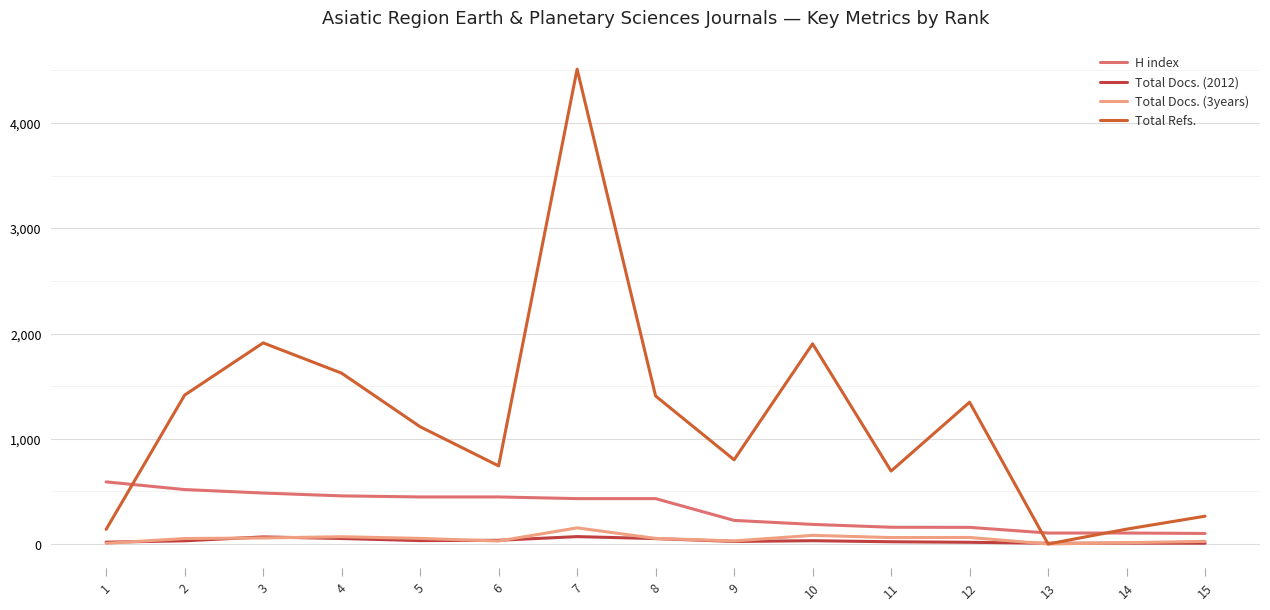

At which label does Total Docs. (3years) reach its peak?

7